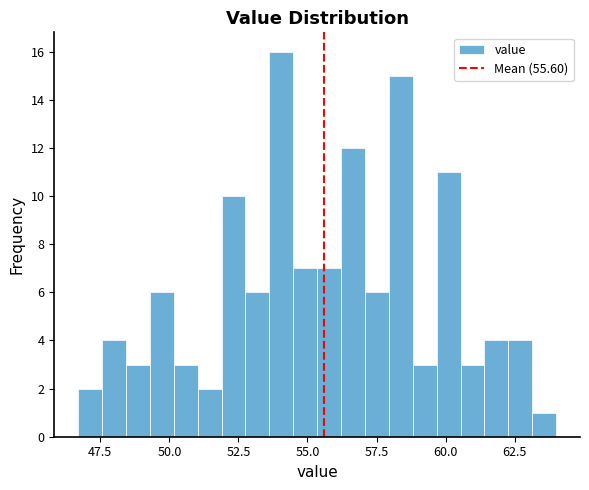

Read against the x-axis, roughly where is the centre of the tallest bar?

54.0